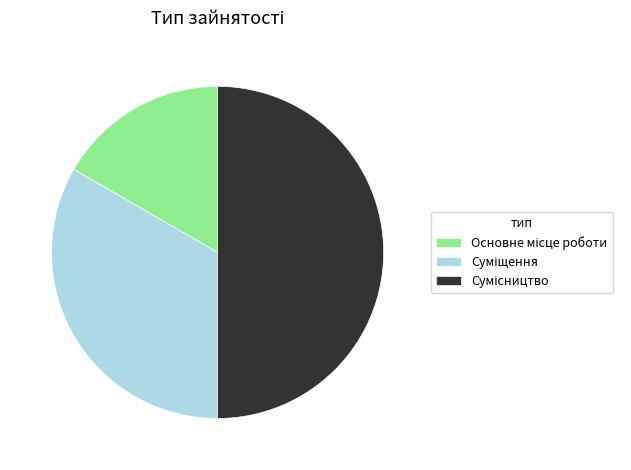

To the nearest percent, what is the difference between the Сумісництво and Суміщення slice percentages?

17%